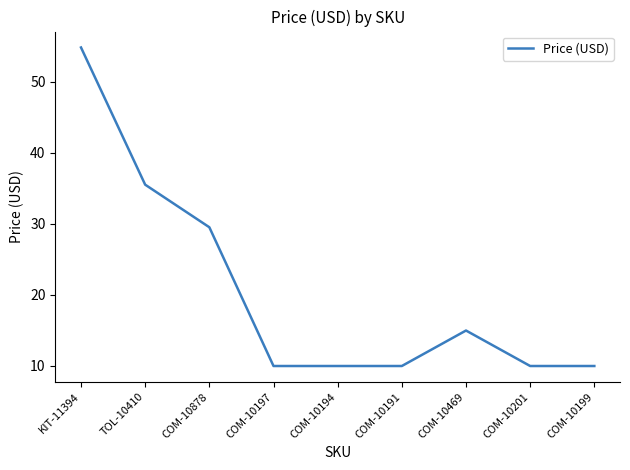

At which label is the value closest to 32?

COM-10878